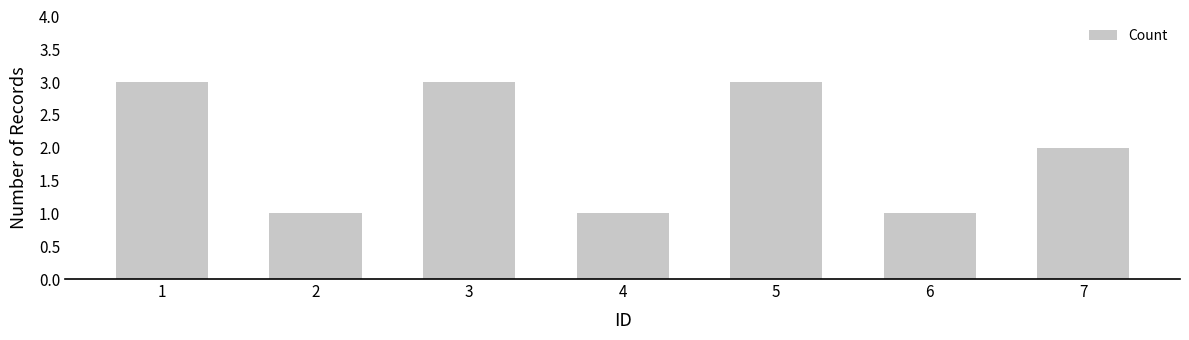

True or false: the data shows 2 at 5.

False